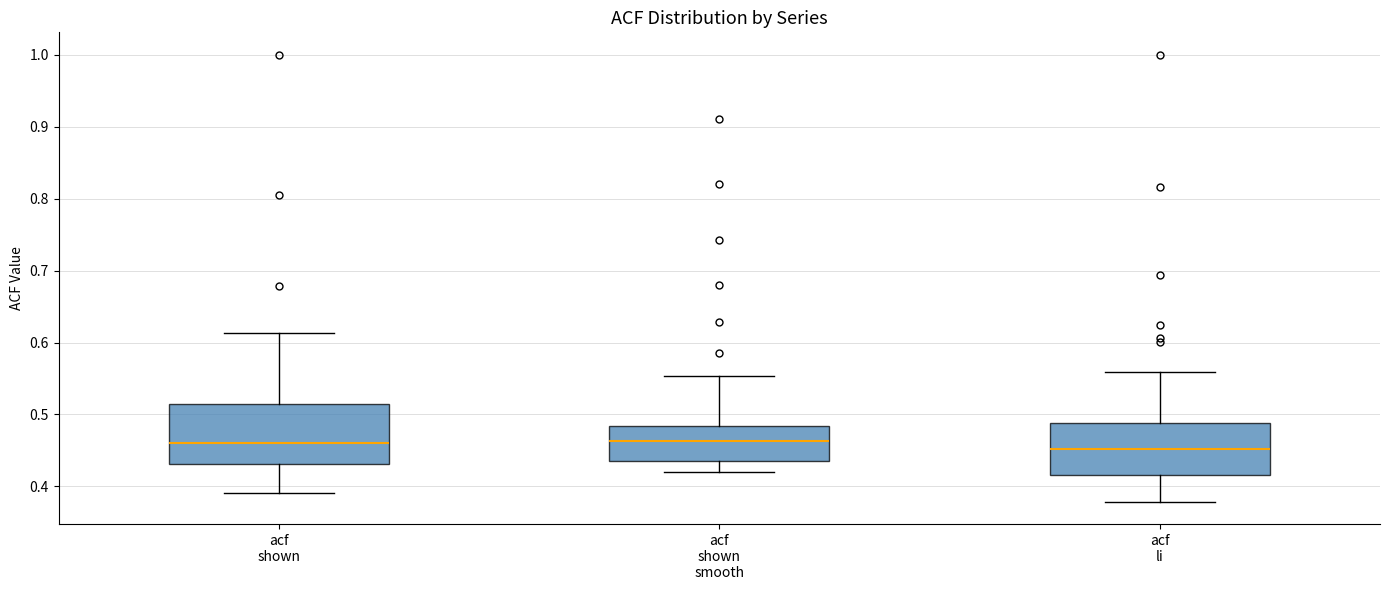

Where is the upper edge of the box for acf li on the y-axis? The values are not printed on the chart, so give them approximately, as read against the axis.

0.49